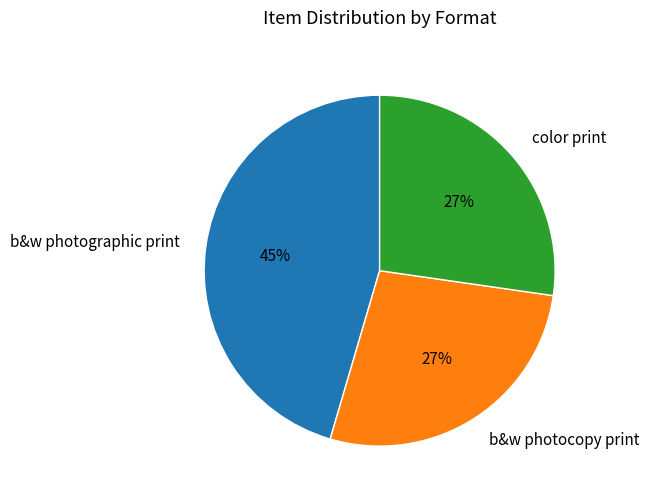

Do color print and b&w photocopy print together represent more than half of the pie?

Yes